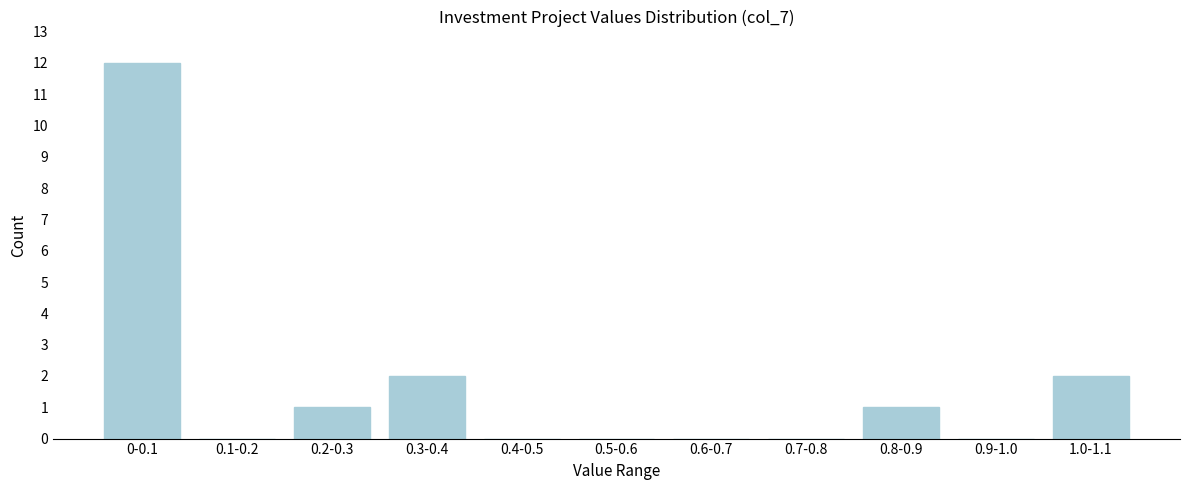

Reading left to right, what are all the values shown in this chart?

0-0.1=12	0.1-0.2=0	0.2-0.3=1	0.3-0.4=2	0.4-0.5=0	0.5-0.6=0	0.6-0.7=0	0.7-0.8=0	0.8-0.9=1	0.9-1.0=0	1.0-1.1=2